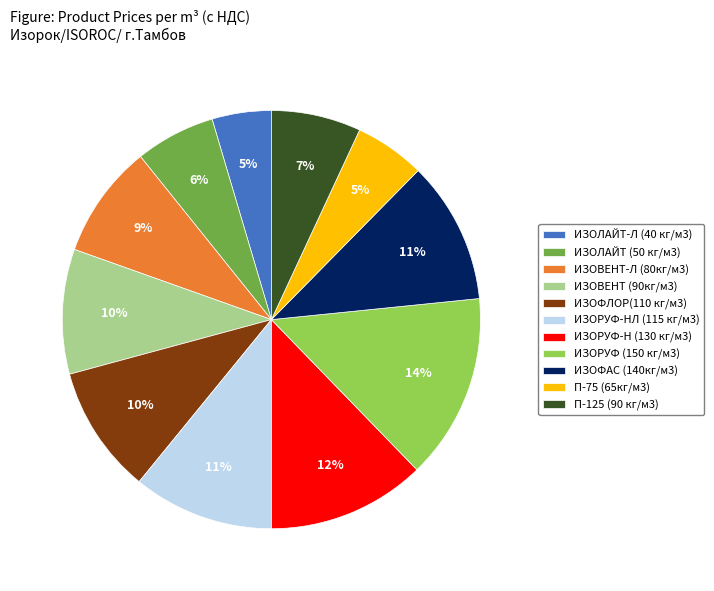

What percentage is the П-75 (65кг/м3) slice, to the nearest percent?

5%